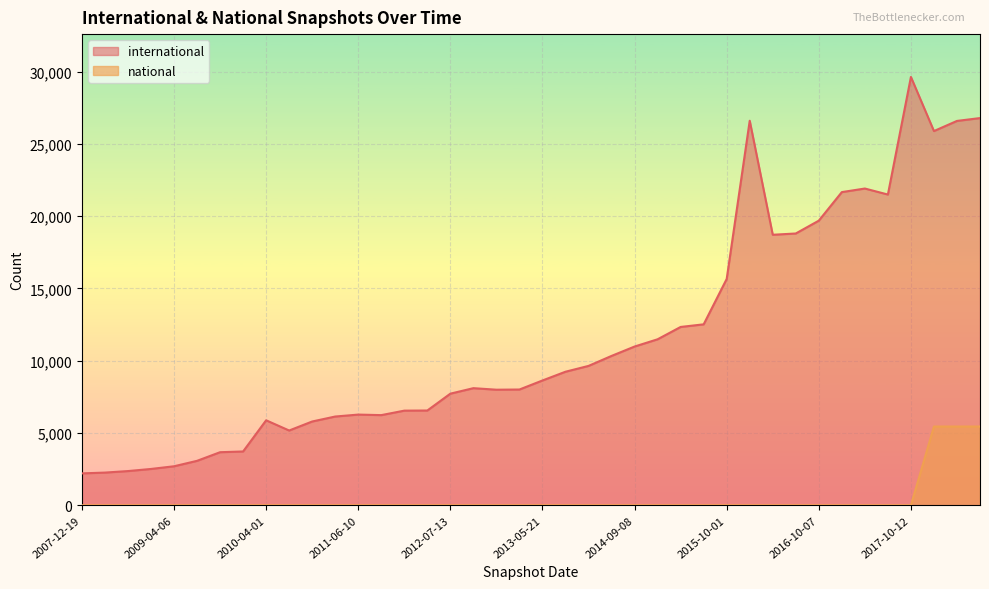

Does the chart display data point markers on the line(s)?

No